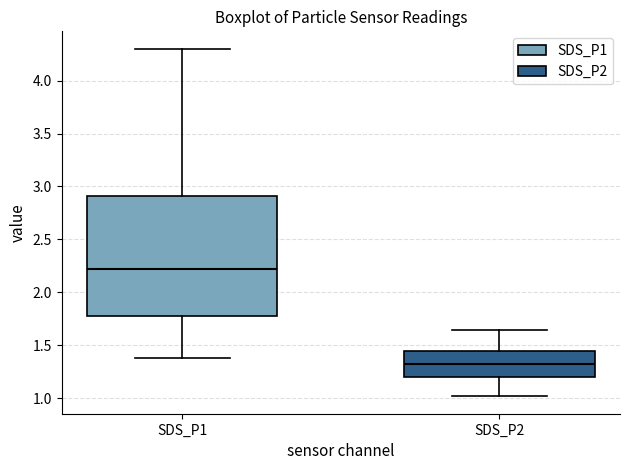

Which box has the lowest median line?

SDS_P2